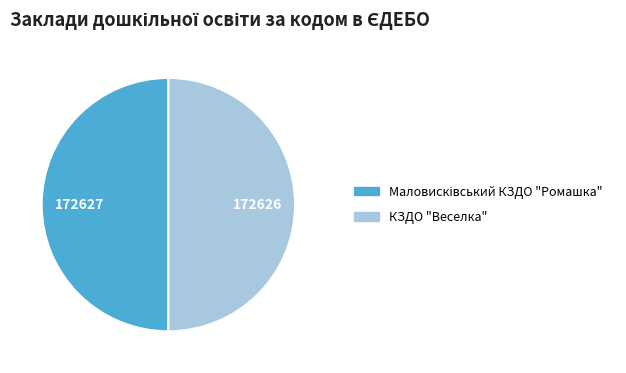

The КЗДО "Веселка" slice represents 50% of the pie. True or false?

True